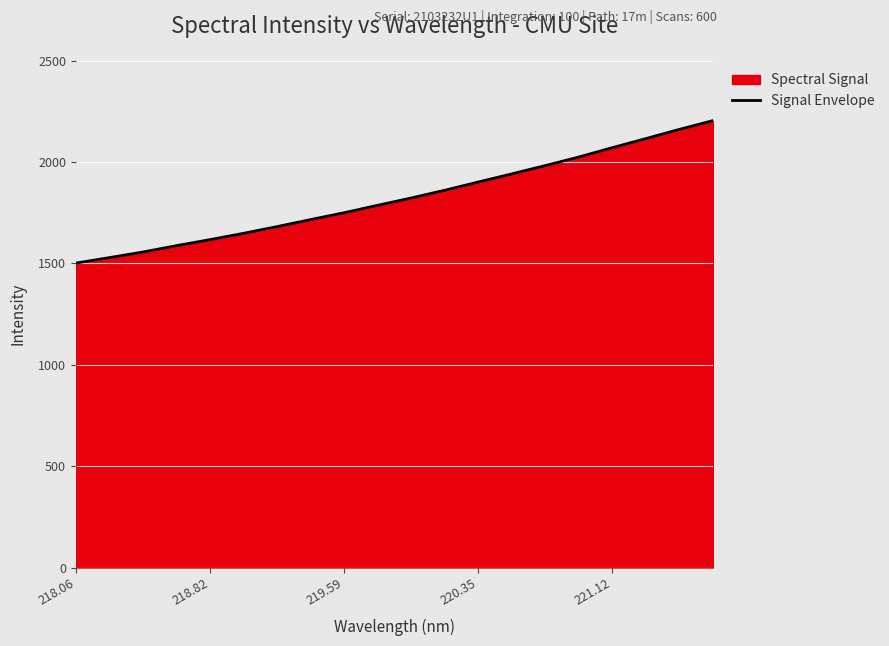

What is the difference between the maximum and minimum values?

702.8